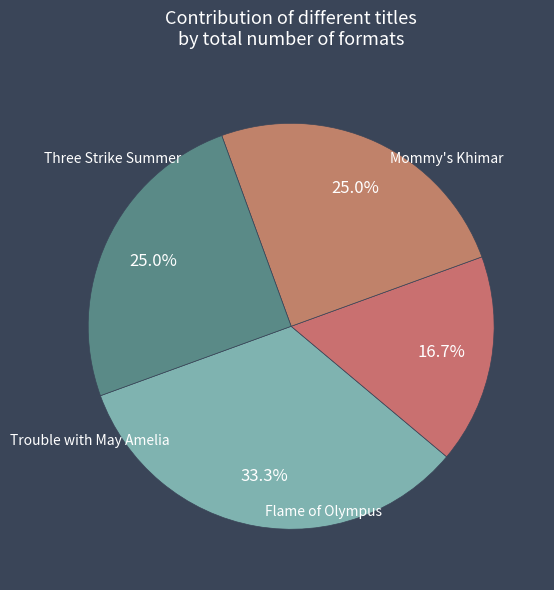

Does any single category account for the majority?

No